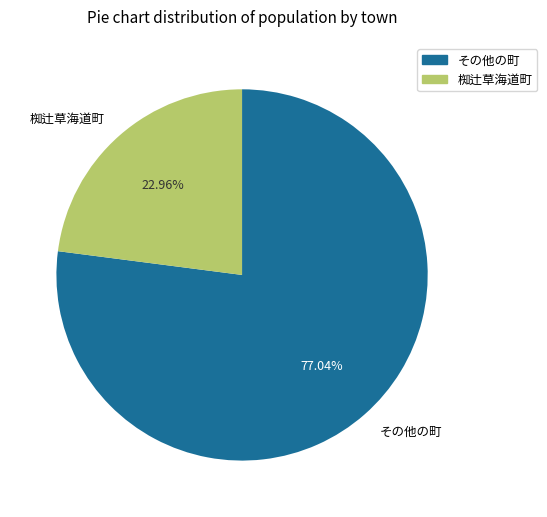

Rank the categories by value from highest to lowest.

その他の町, 椥辻草海道町